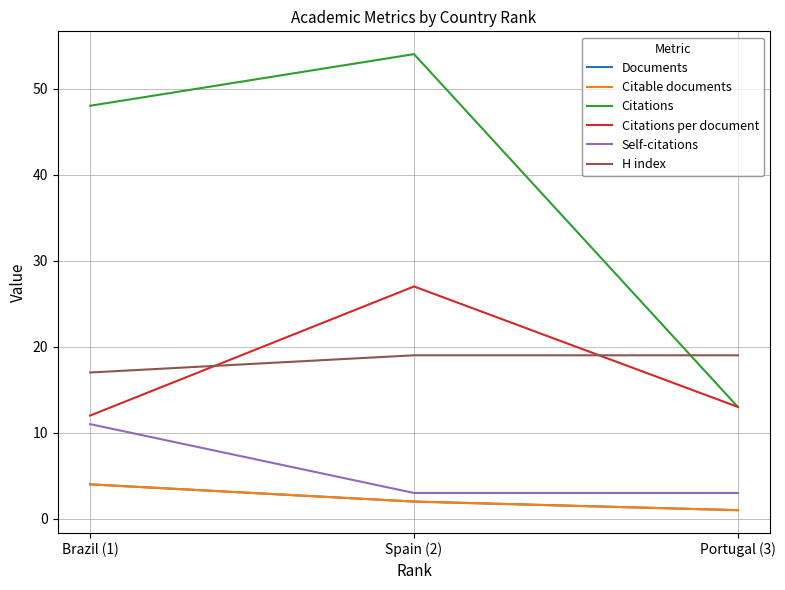

Which category has the highest value across all series?

Spain (2)